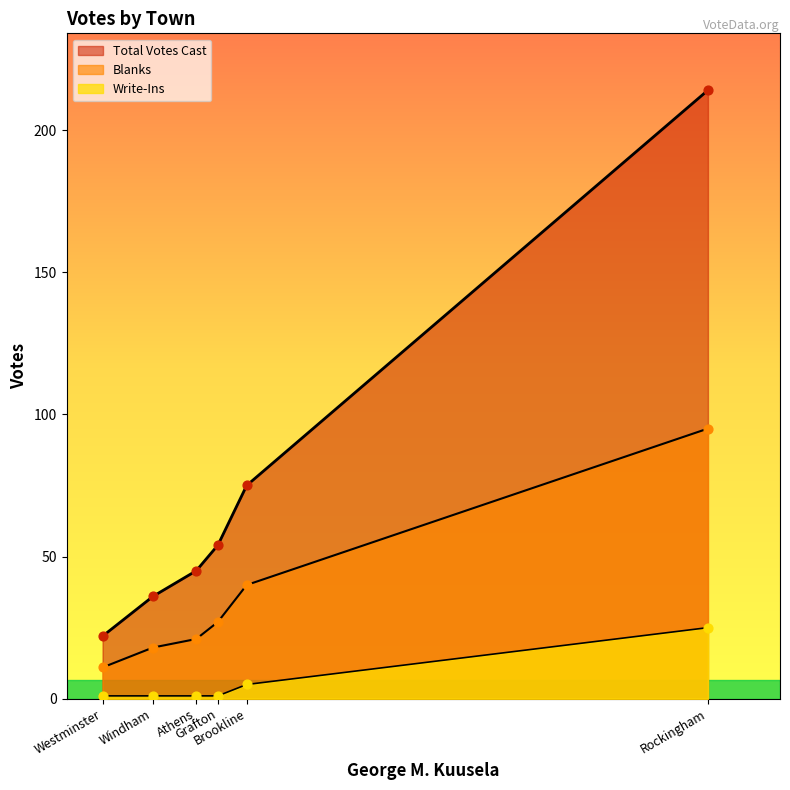

Which series has the widest spread of Y values?

Total Votes Cast